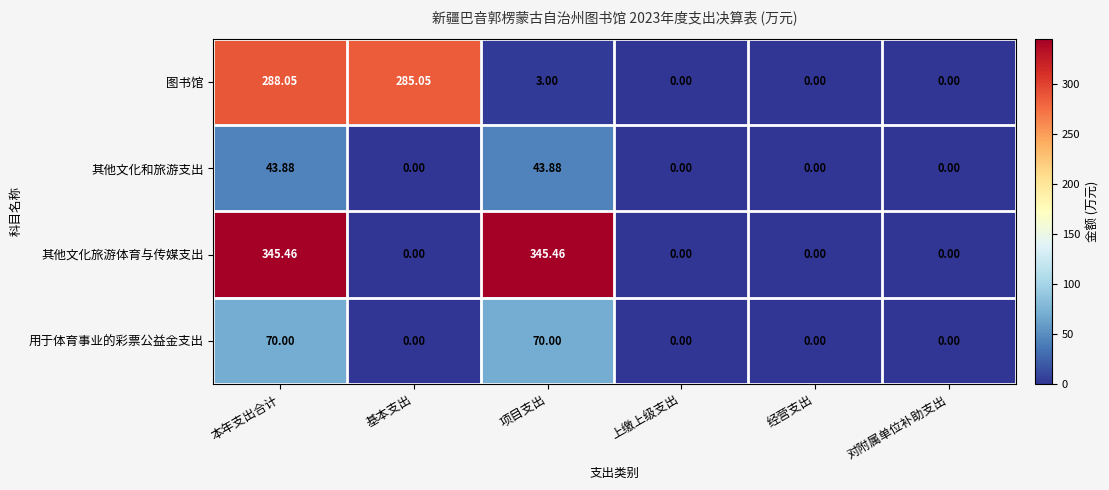

How many positive values does the 其他文化和旅游支出 series have?

2